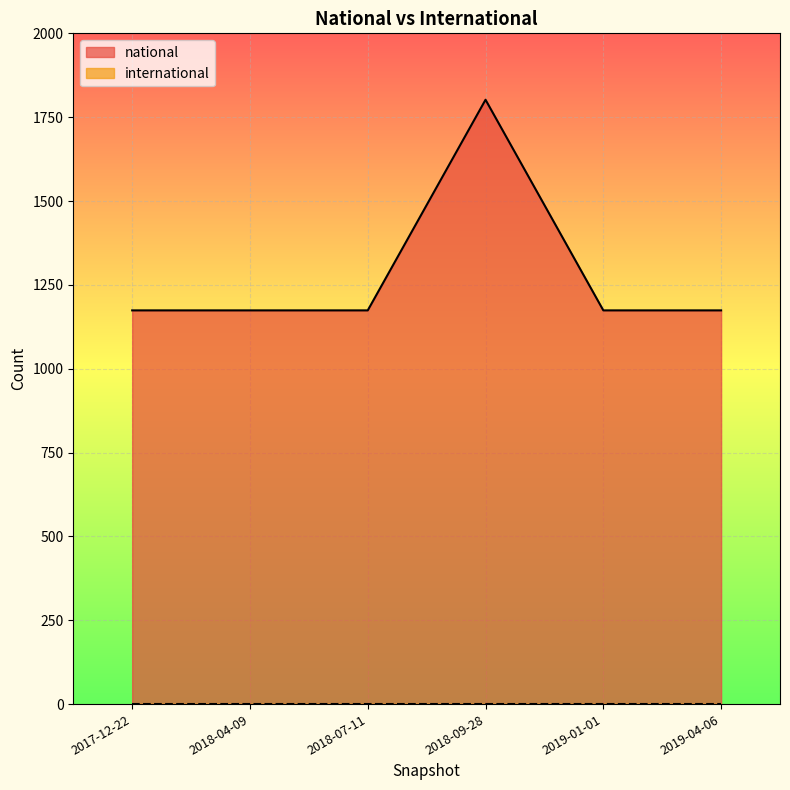

What is the change in value from 2018-07-11 to 2018-09-28?

+628